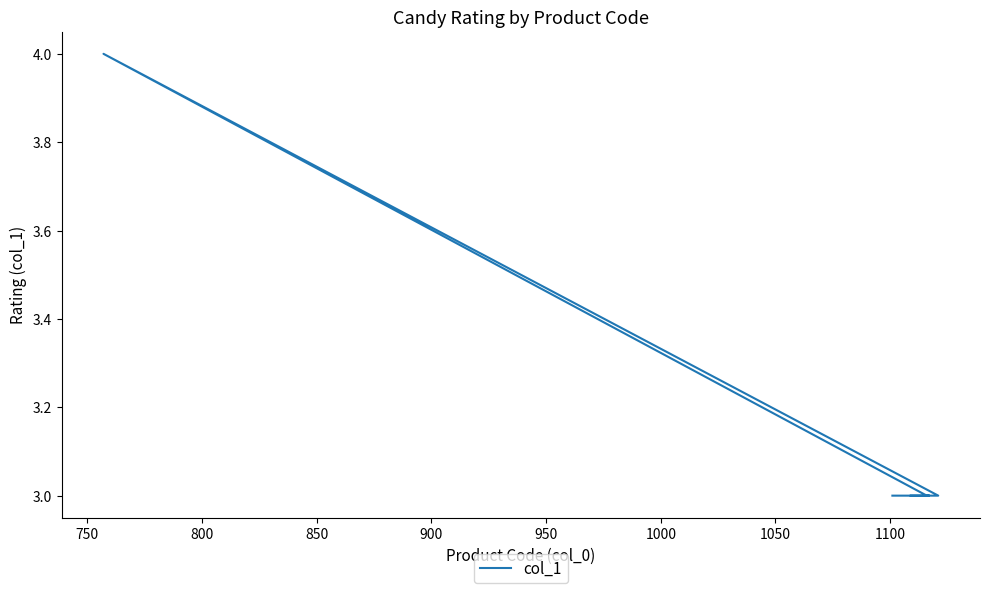

How many values are between 3 and 4?

6